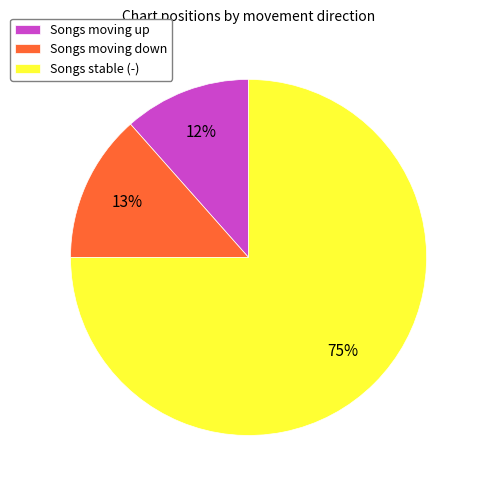

To the nearest percent, what portion does Songs moving up represent?

12%